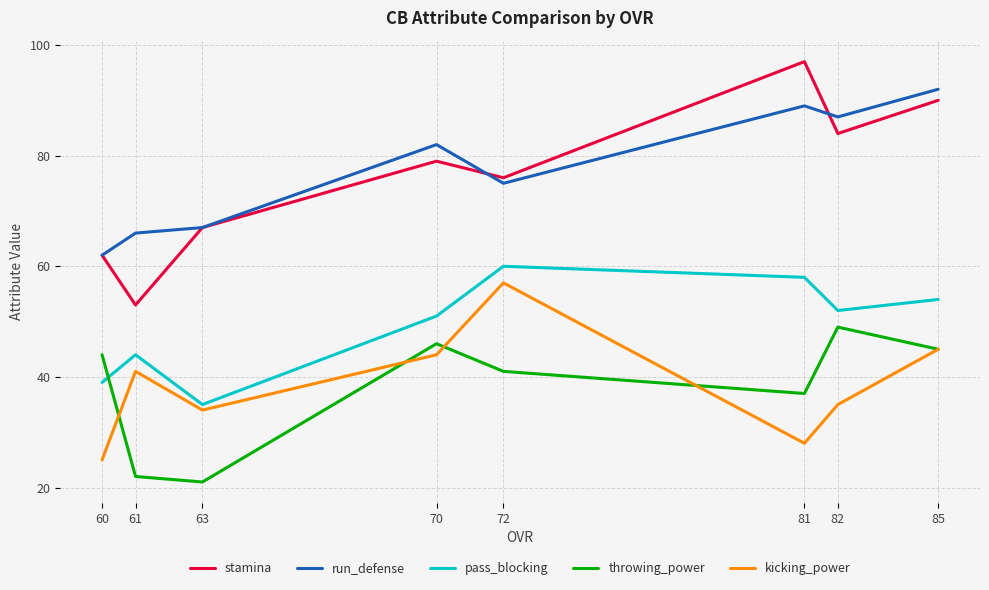

What is the approximate value of run_defense at 63, to the nearest 5?

65